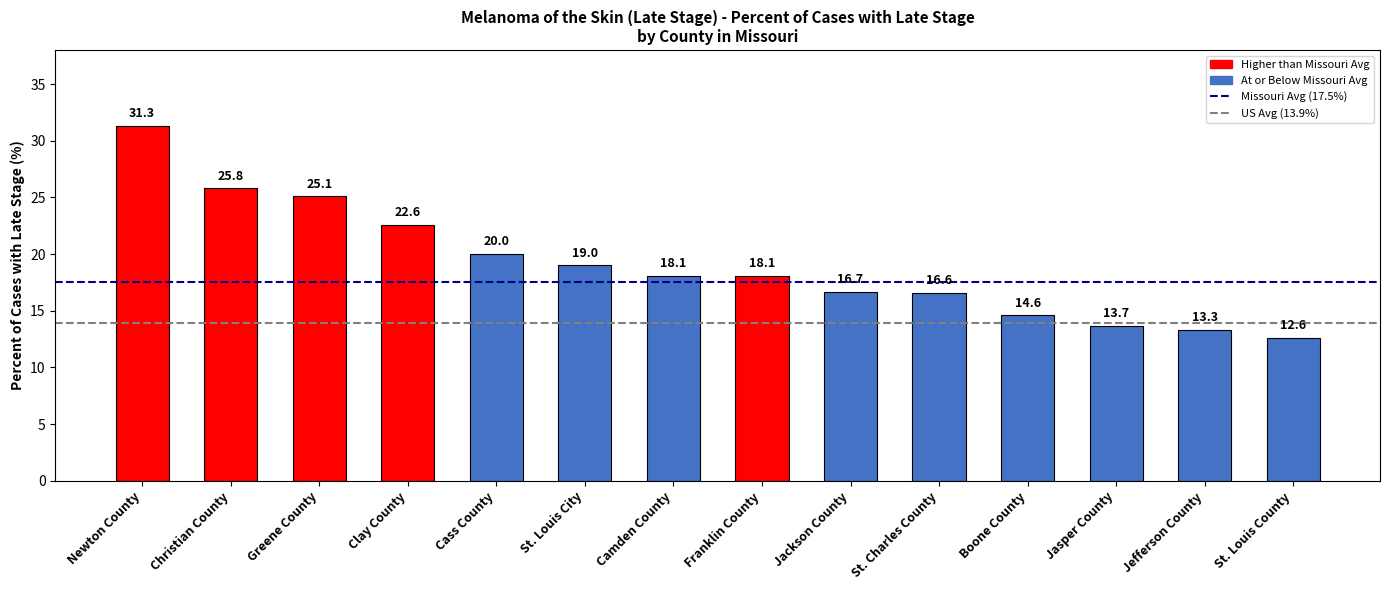

What is the difference between the maximum and second lowest values?

18.0